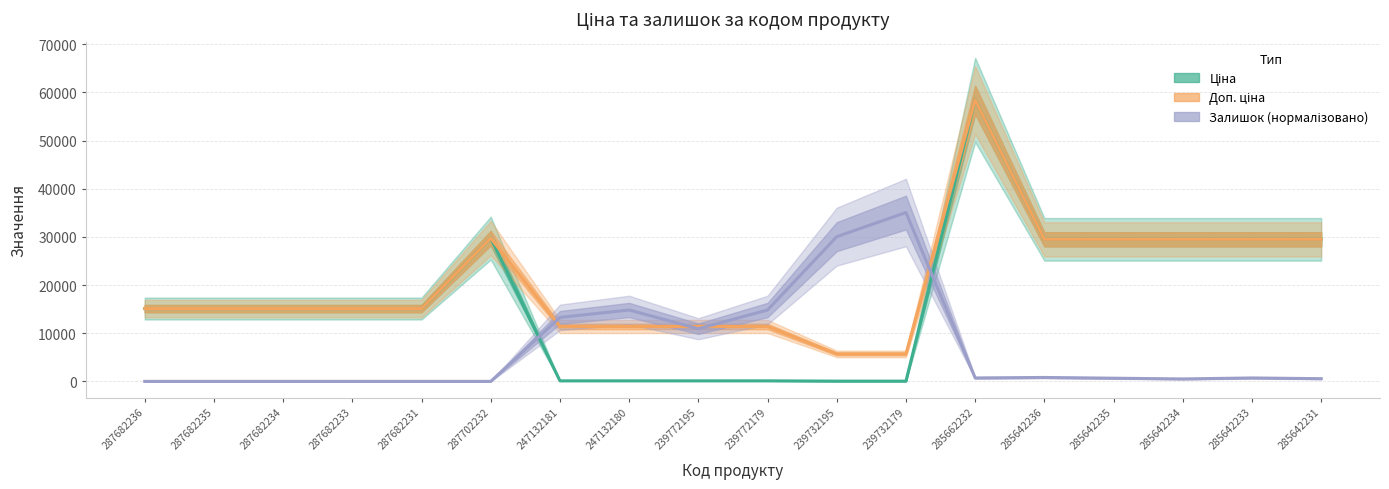

True or false: Ціна and Залишок (нормалізовано) cross at least once.

True